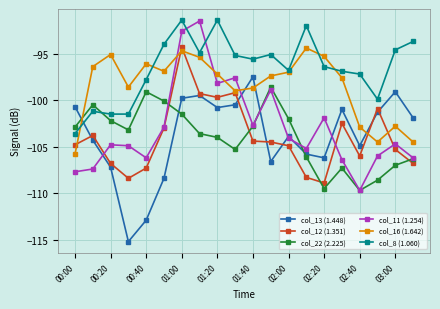

True or false: col_13 (1.448) and col_16 (1.642) intersect in this chart.

True